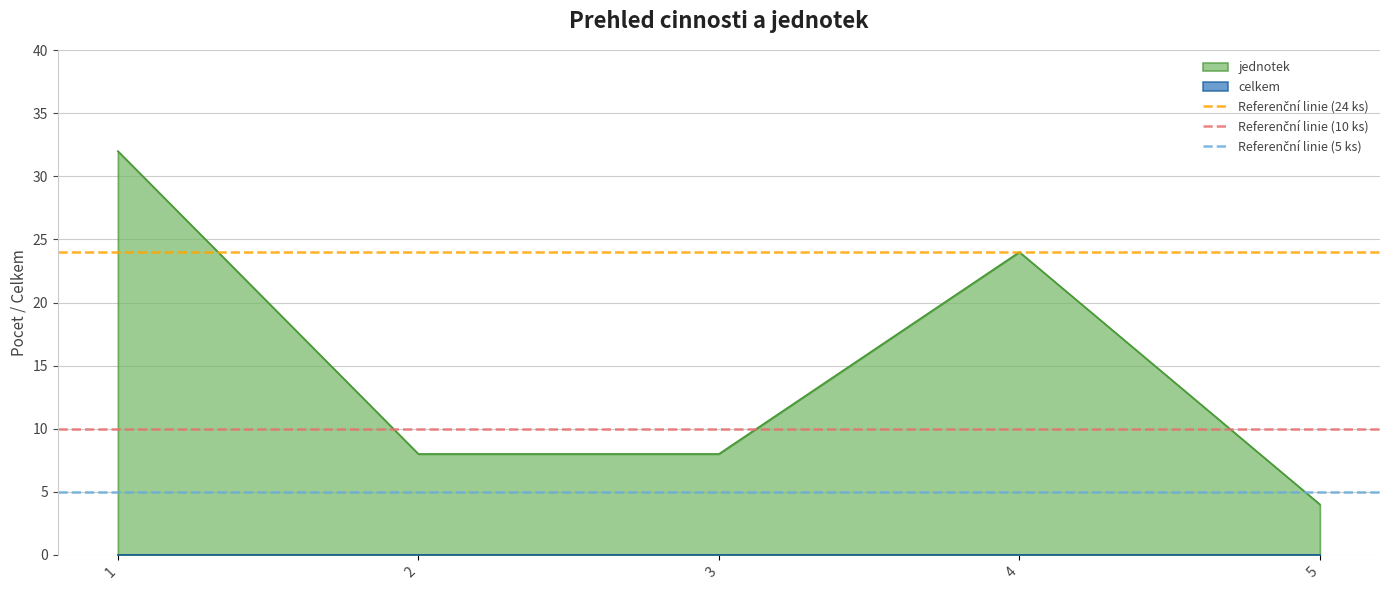

Is the value of Referenční linie (10 ks) at 2 greater than the value of Referenční linie (24 ks) at 1?

No